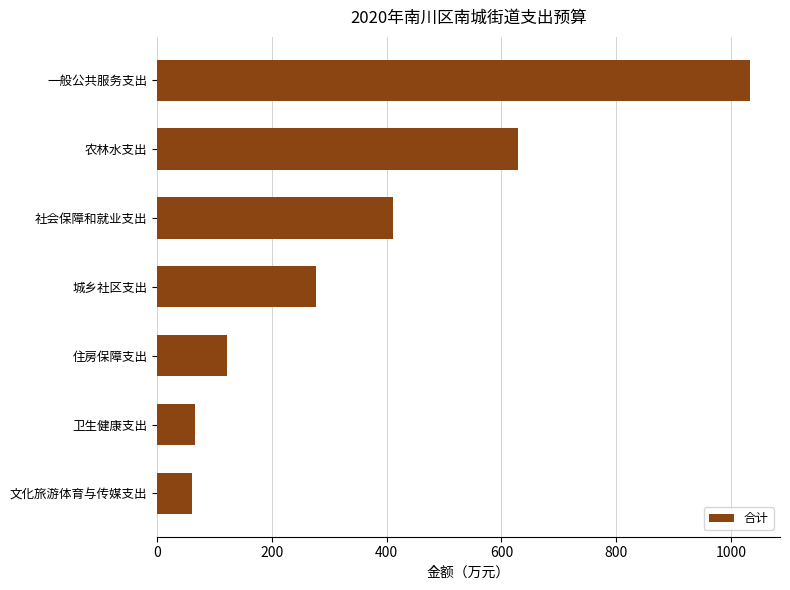

What is the average value?

371.3